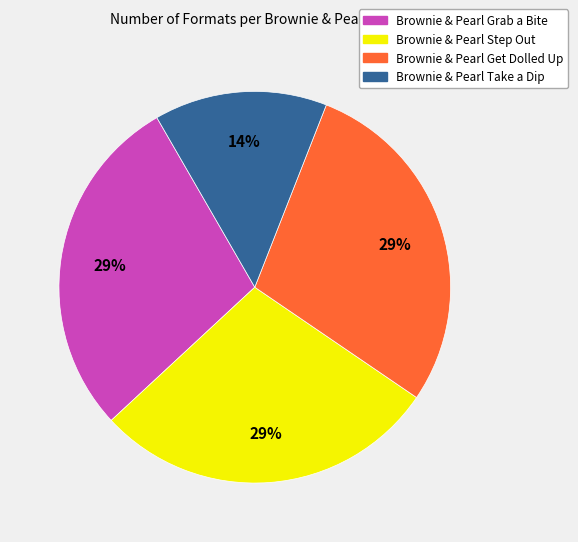

Is there a majority slice in this chart?

No